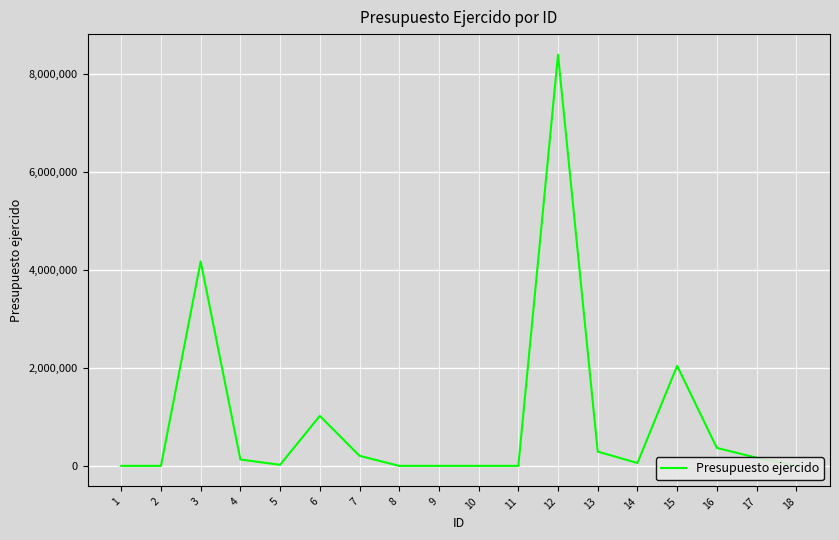

The value at 7 is 205724.7. True or false?

True